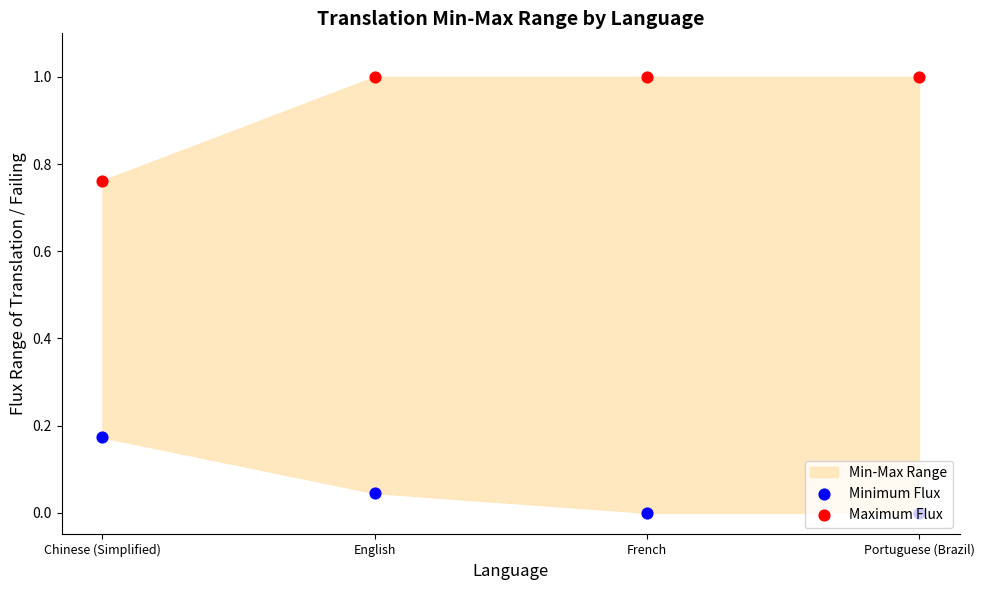

At how many categories does at least one series exceed 0?

4